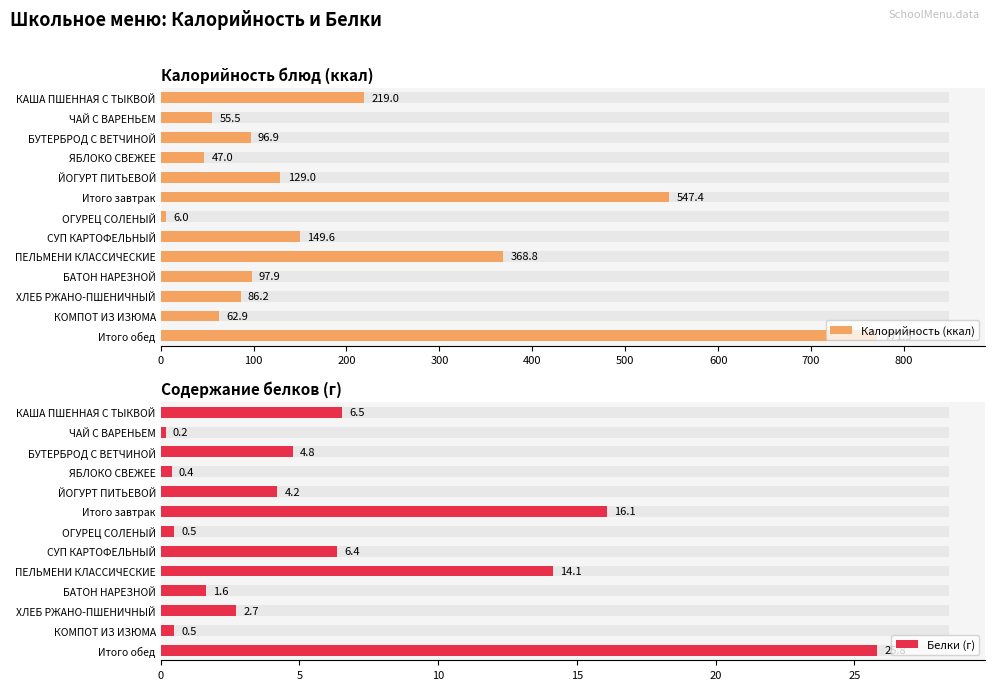

How many values in the Белки (г) series exceed 4?

7